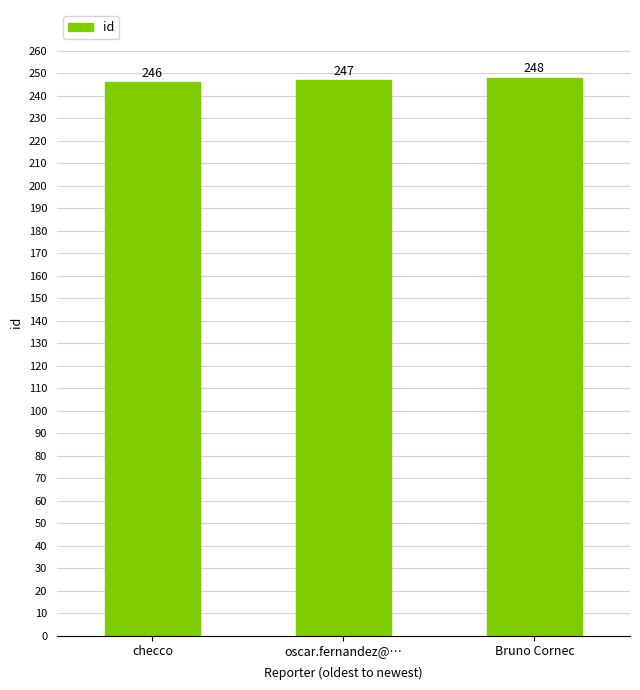

Count the values in the range 246 to 248.

3